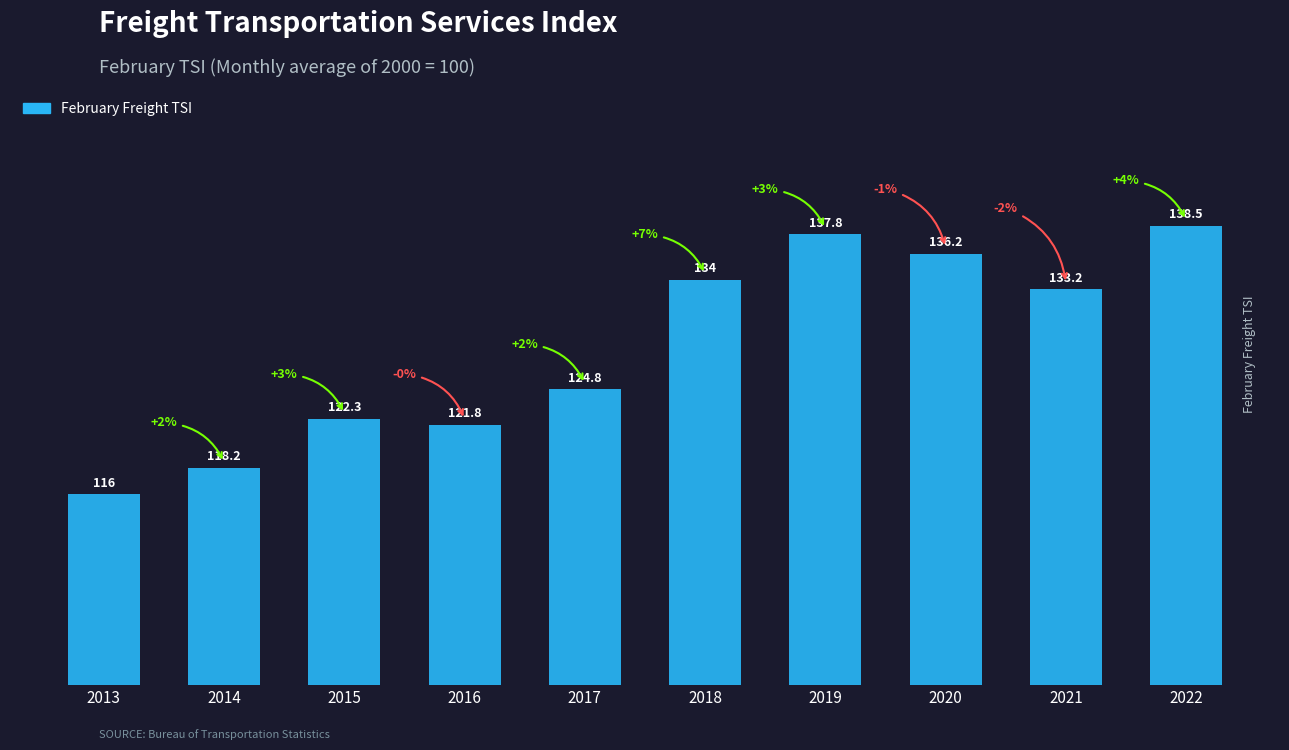

What is the difference between the second highest and minimum values?

21.8